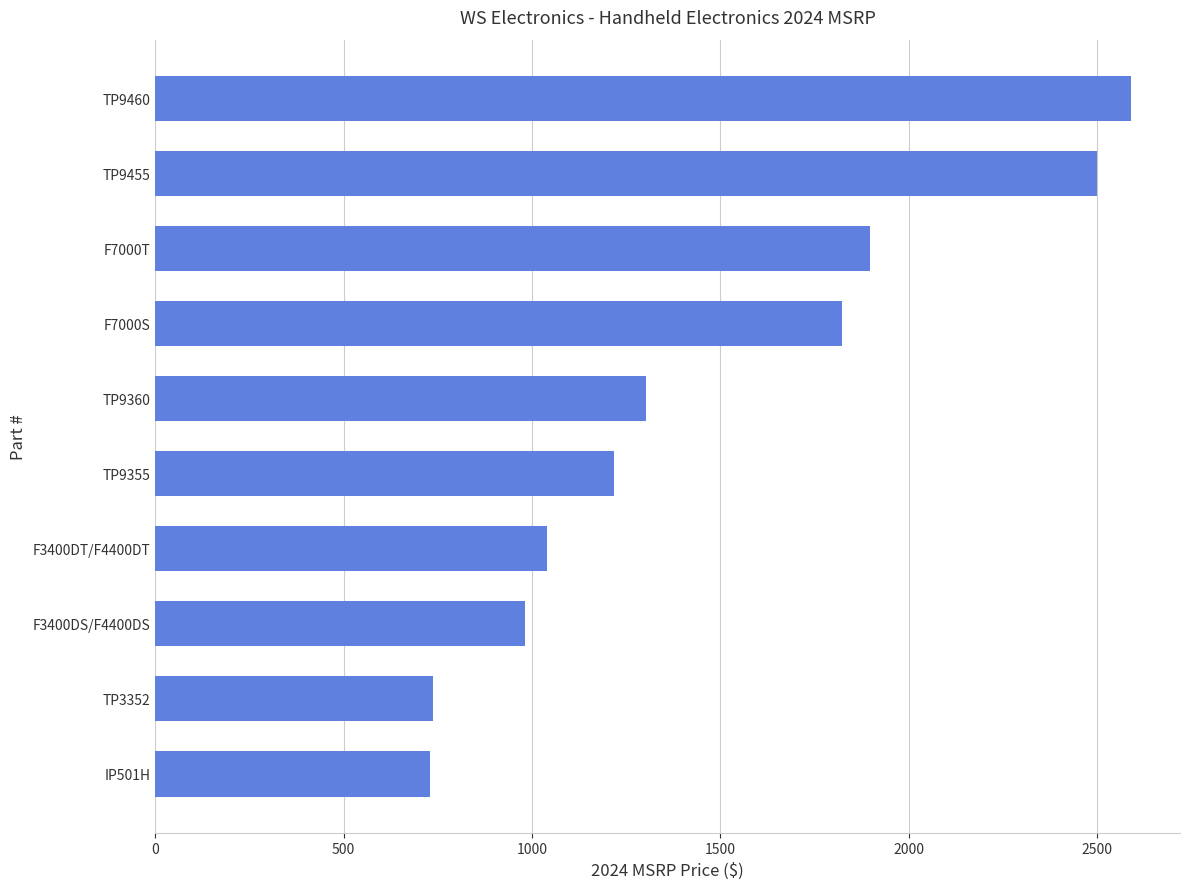

What is the change in value from TP9355 to F7000S?

+607